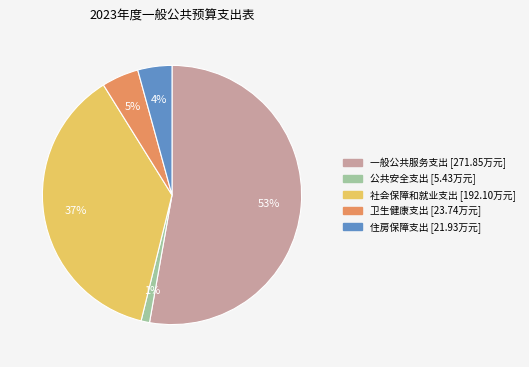

How many segments does this pie chart have?

5